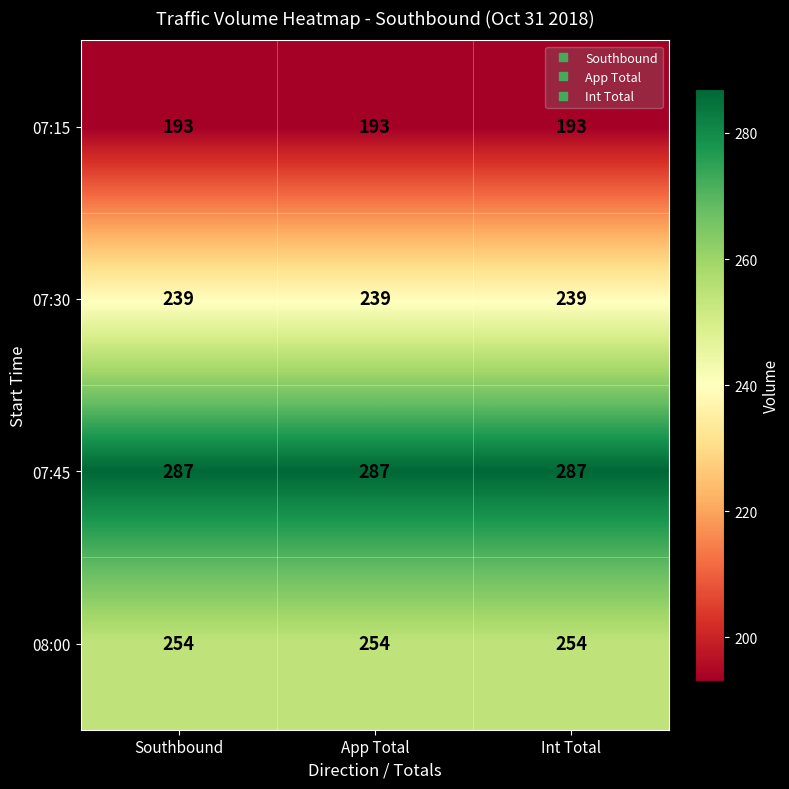

At how many categories does at least one series exceed 257?

3